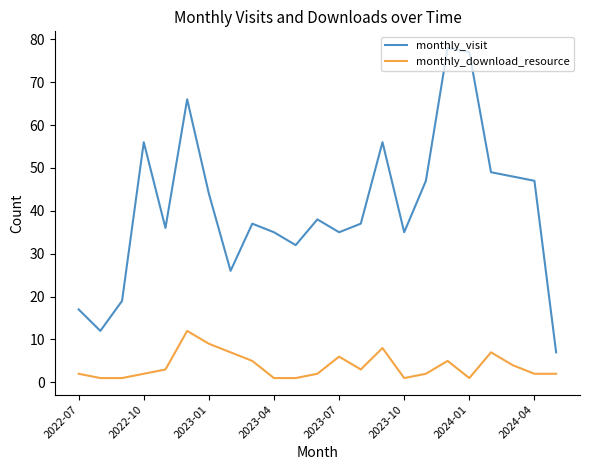

Which series has the largest total across all categories?

monthly_visit